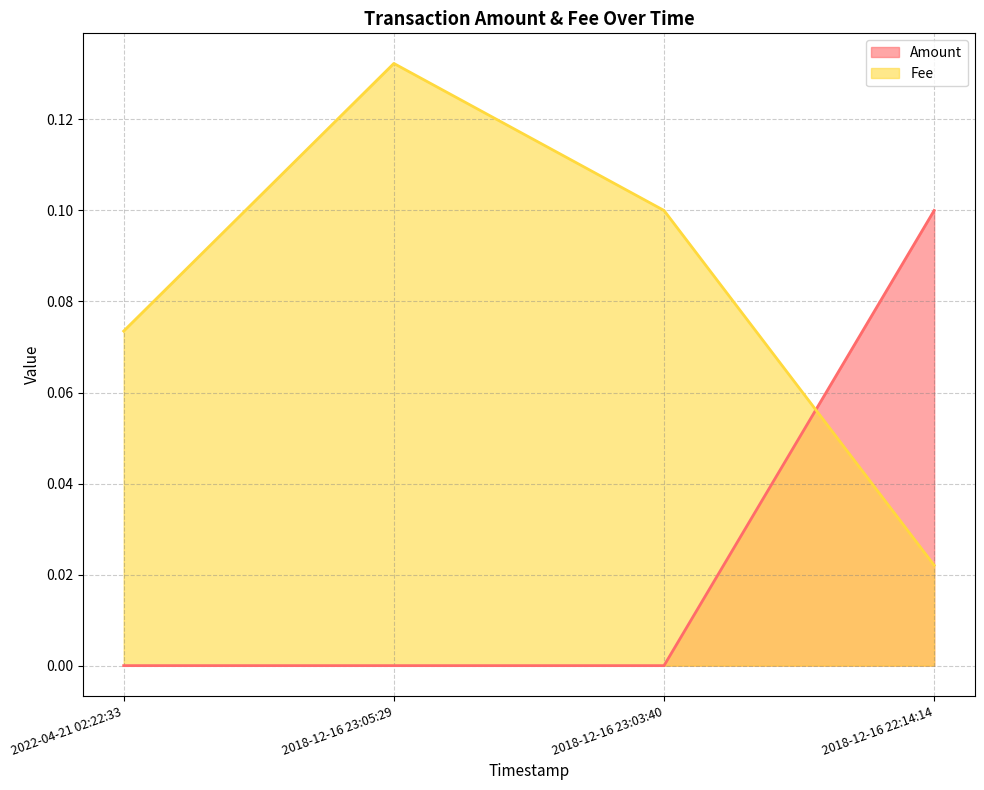

Which category has the highest value in the Amount series?

2018-12-16 22:14:14